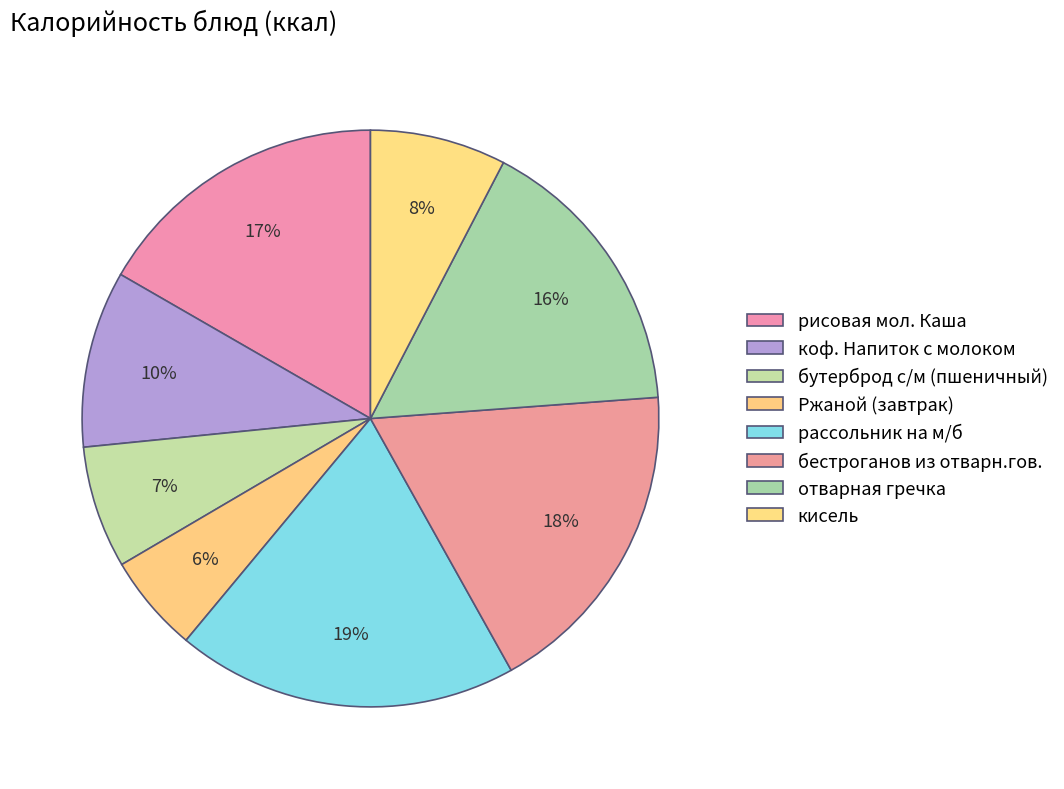

How many segments does this pie chart have?

8